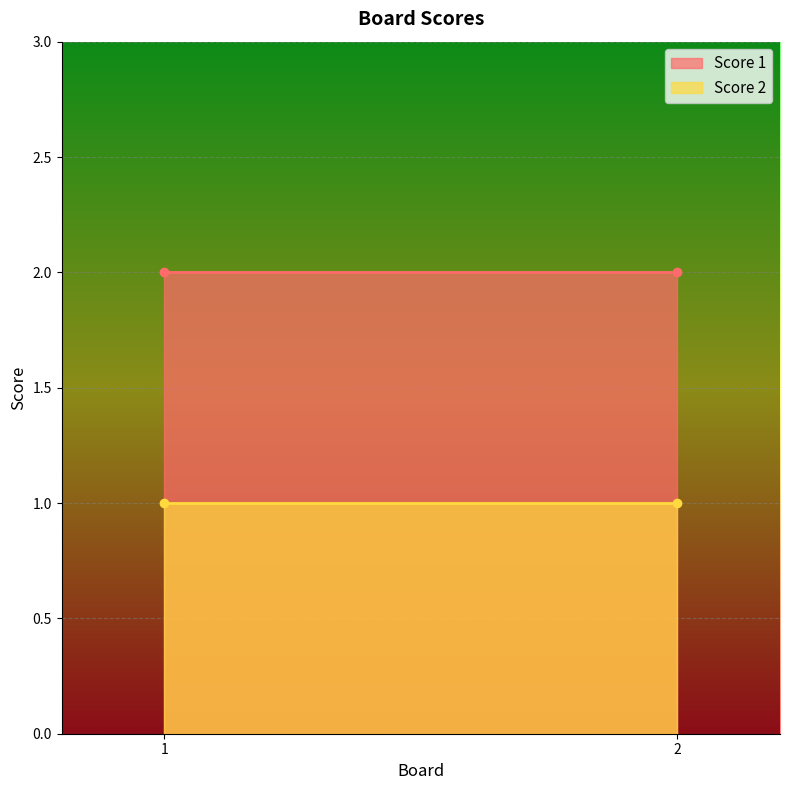

At which label is Score 2 closest to 1?

1